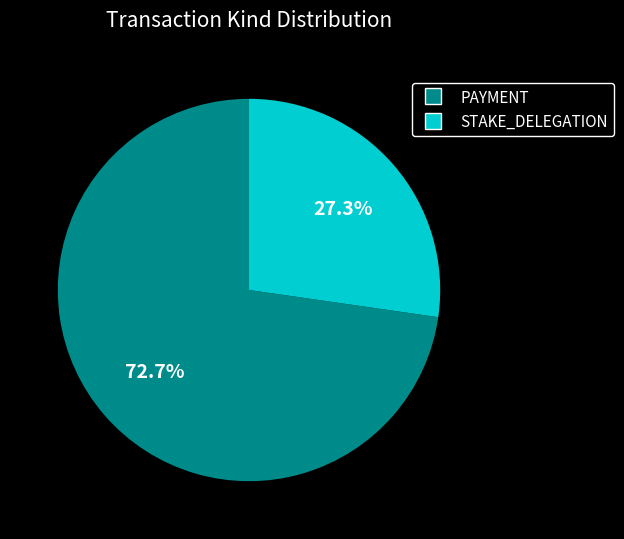

Is there any slice that represents more than half of the pie?

Yes